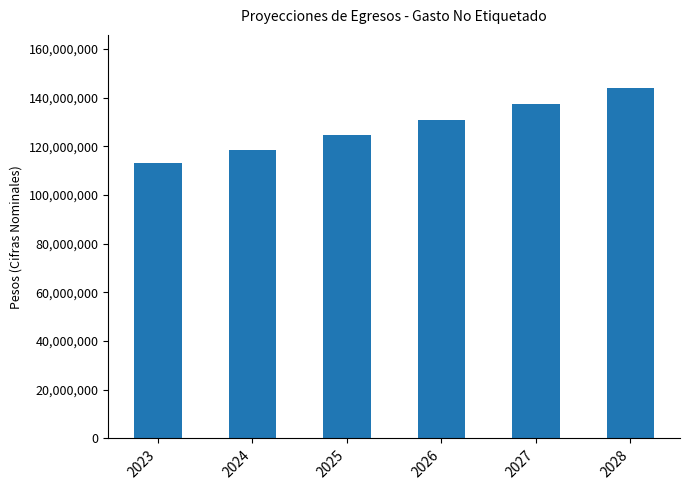

Does the chart contain any negative values?

No